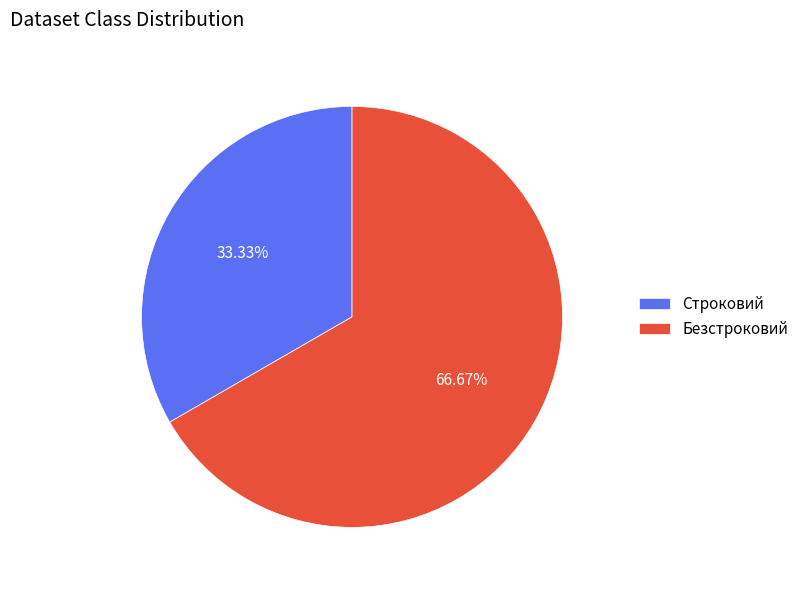

How many segments does this pie chart have?

2